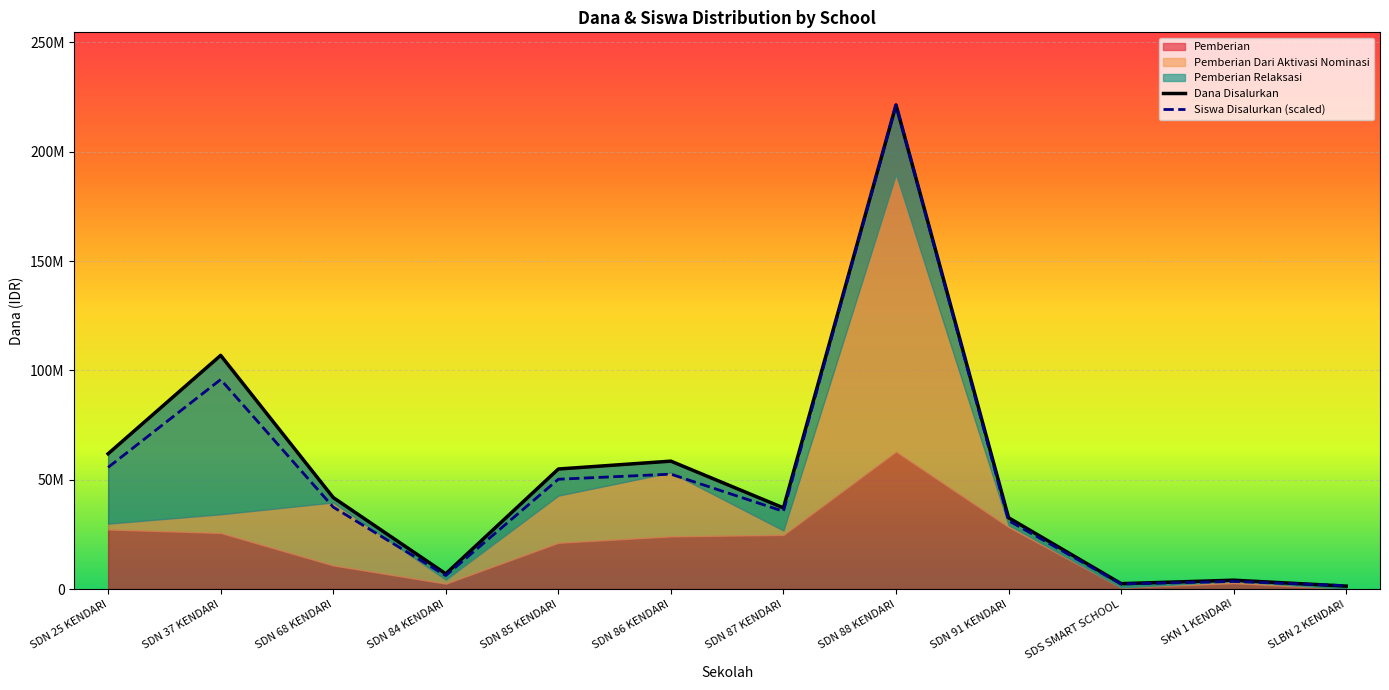

What is the value of the Pemberian point at the 1st from the left?

27225000